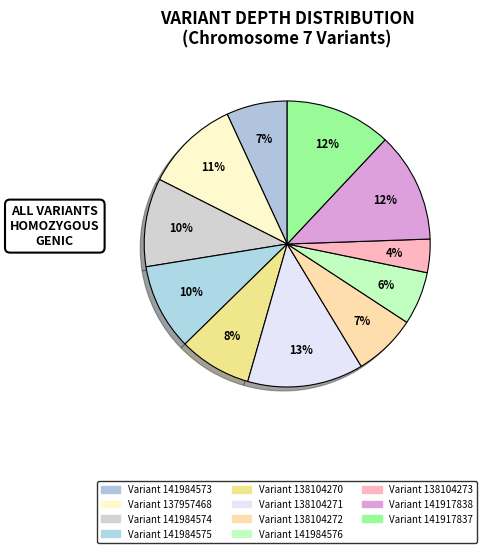

Does any single category account for the majority?

No